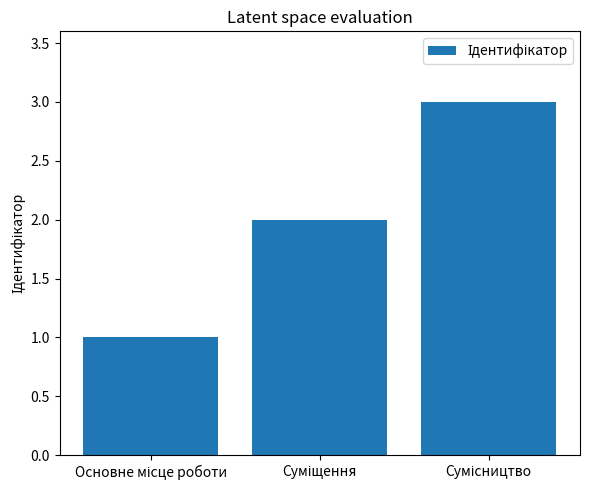

What is the maximum value shown in the chart?

3